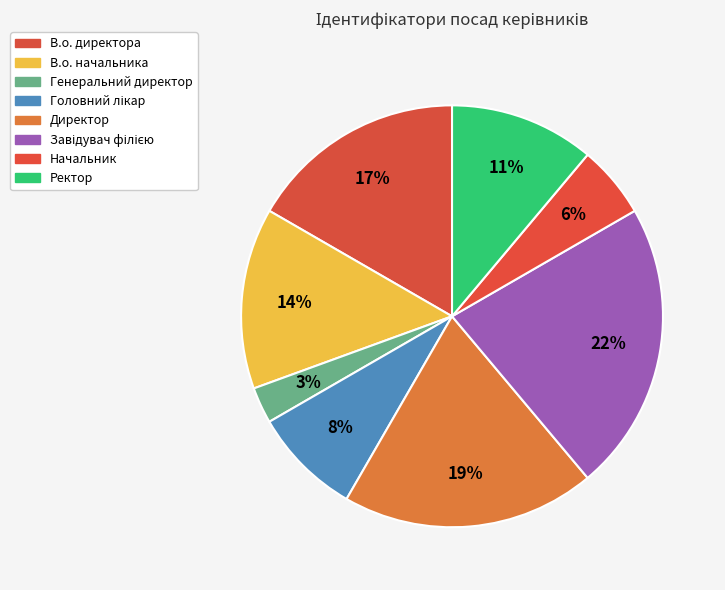

Count the number of slices in the pie.

8